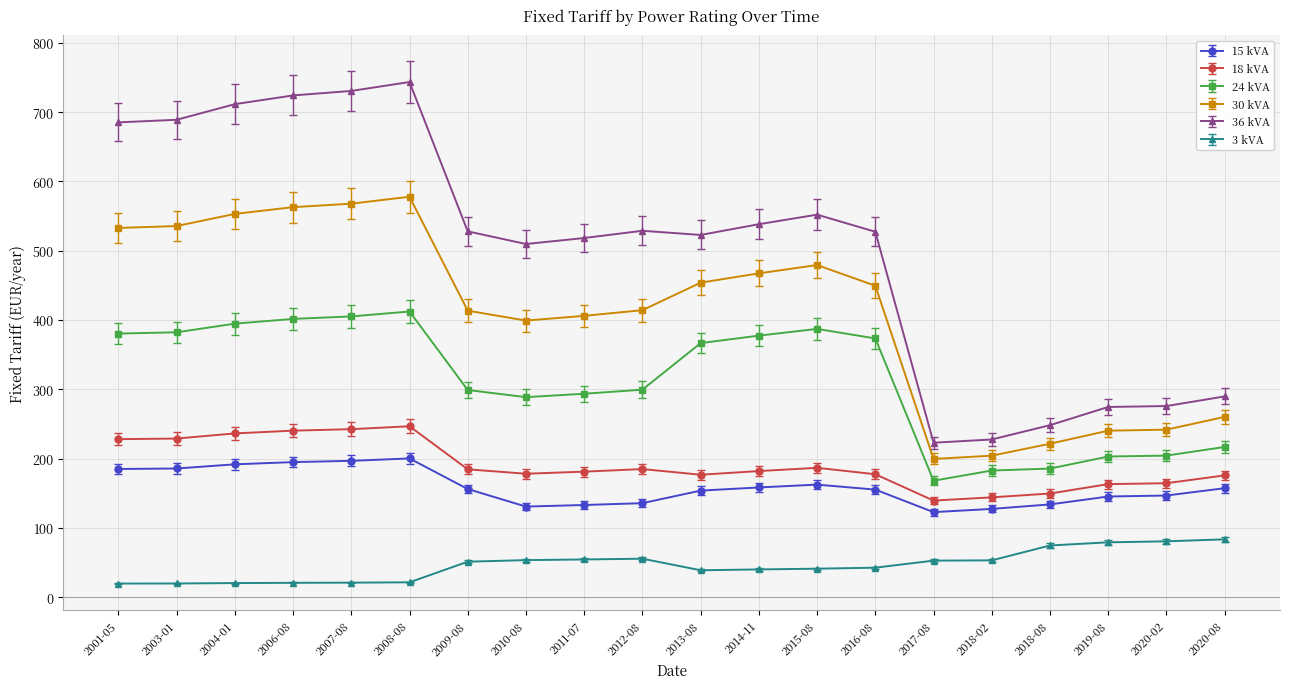

What is the sum of all 36 kVA values?

10049.2